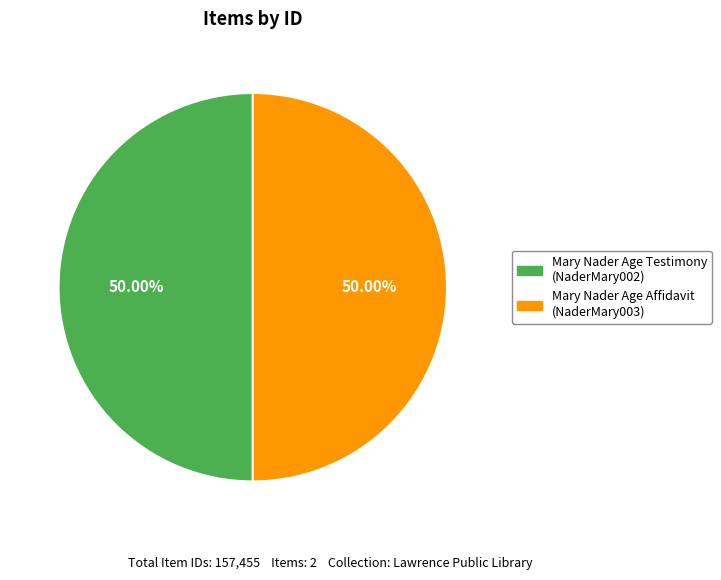

What is the largest slice in the pie chart?

Mary Nader Age Testimony (LPL_BRR_NaderMary002_wm)